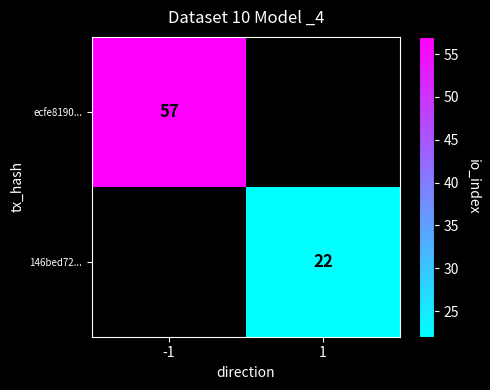

Is the value of ecfe8190... at -1 greater than the value of 146bed72... at 1?

Yes